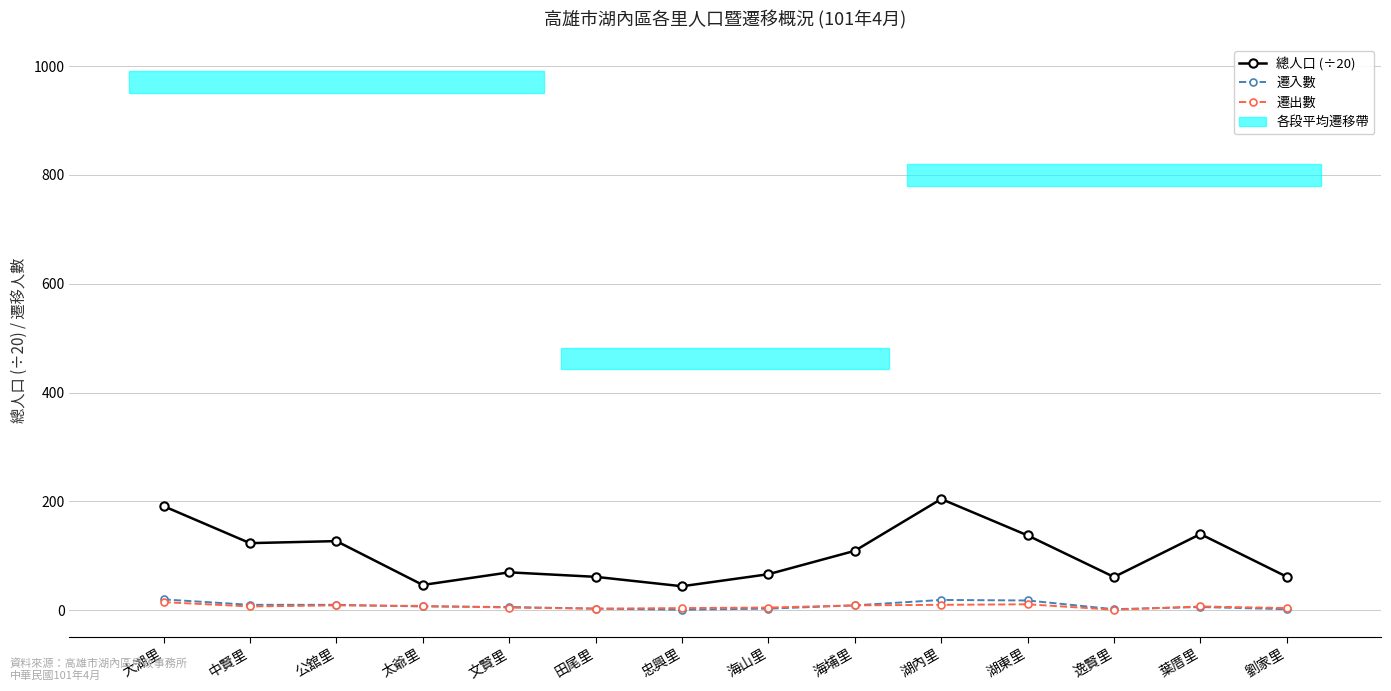

What is the maximum value shown in the chart?

204.4